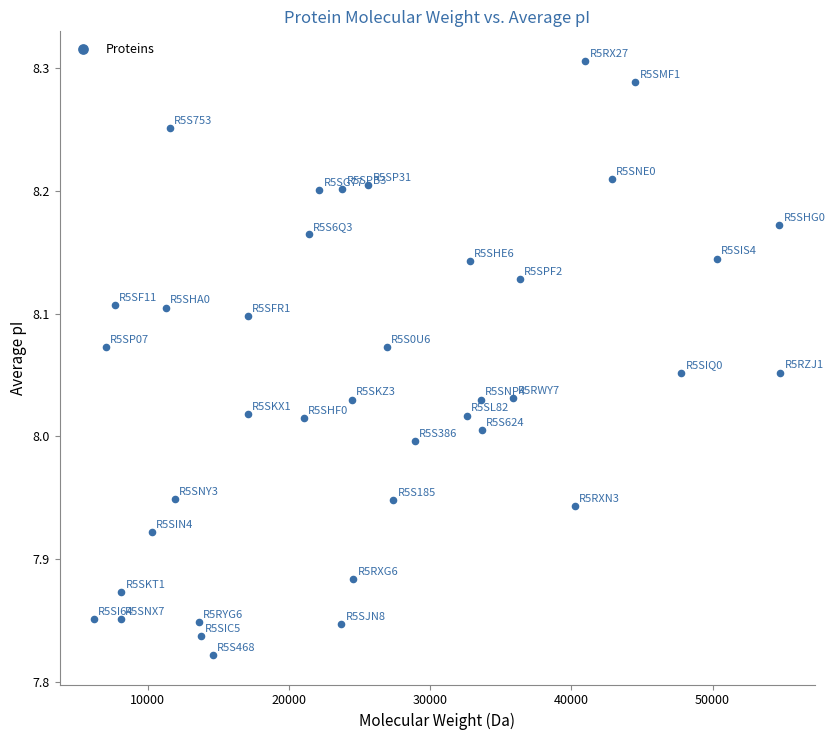

What is the range of Y values (max minus min)?

0.5